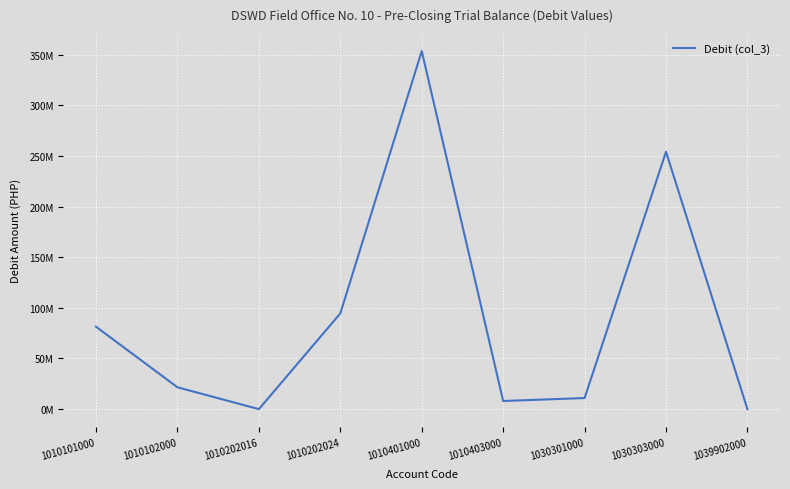

Where does the data first go above 21571991?

1010101000